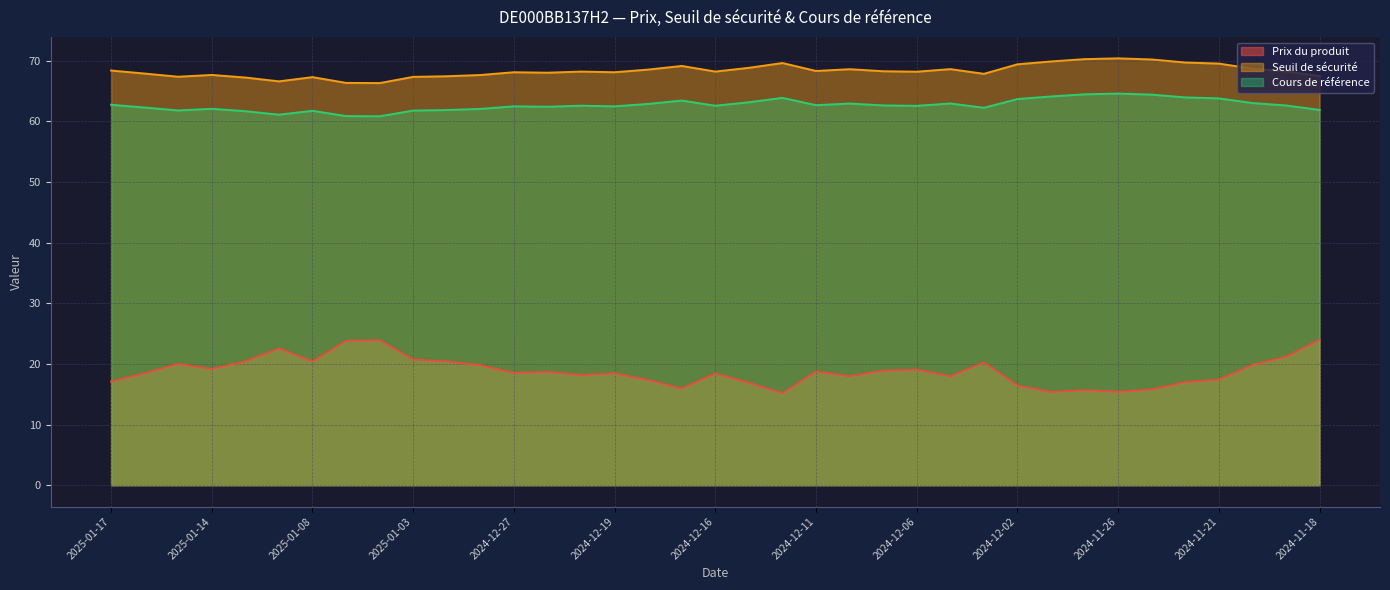

True or false: Seuil de sécurité has more than 2 points higher than both neighbors.

True